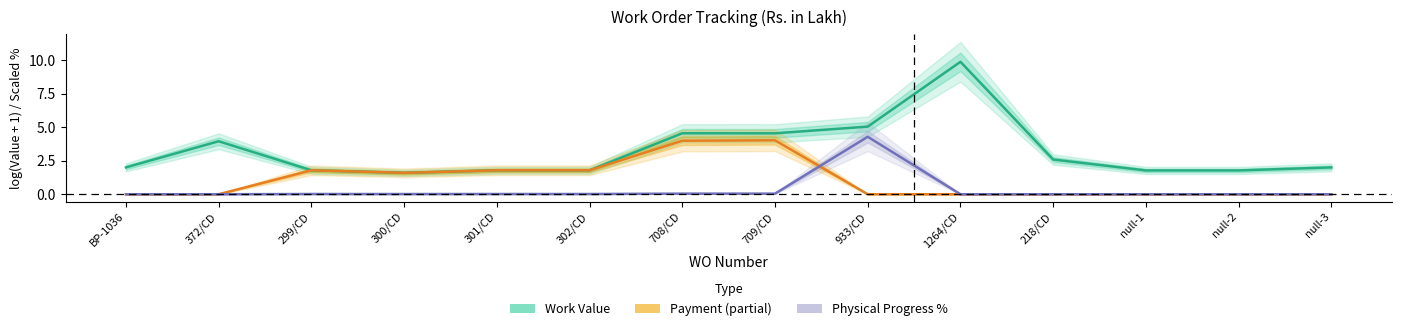

How many values in the Work Value series exceed 2?

8